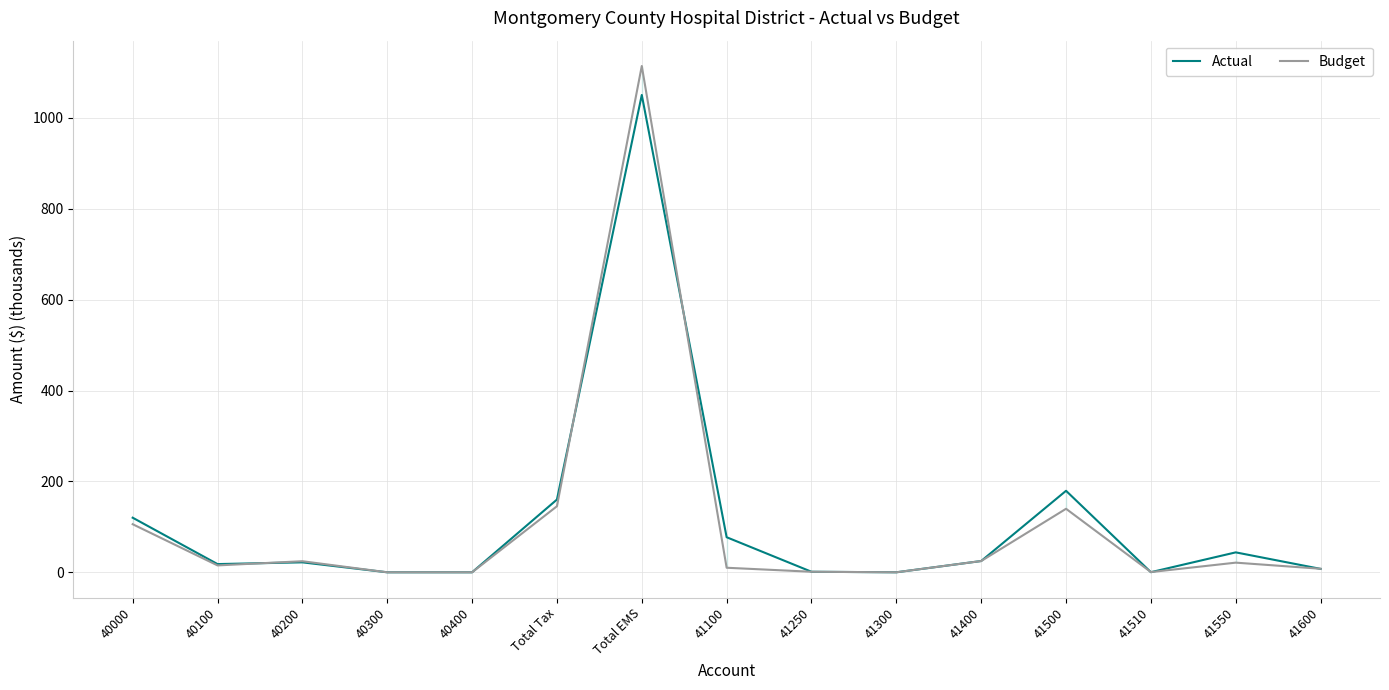

Reading right to left, transcribe all the data shown in this chart.

Actual: 41600=7.5	41550=43.8	41510=0.2	41500=179.4	41400=24.8	41300=0.0	41250=1.2	41100=77.2	Total EMS=1050.5	Total Tax=160.1	40400=0.0	40300=0.0	40200=21.9	40100=18.1	40000=120.1
Budget: 41600=7.8	41550=21.2	41510=0.5	41500=139.8	41400=24.8	41300=0.0	41250=1.2	41100=10.0	Total EMS=1114.3	Total Tax=145.3	40400=0.0	40300=0.0	40200=24.4	40100=15.1	40000=105.8